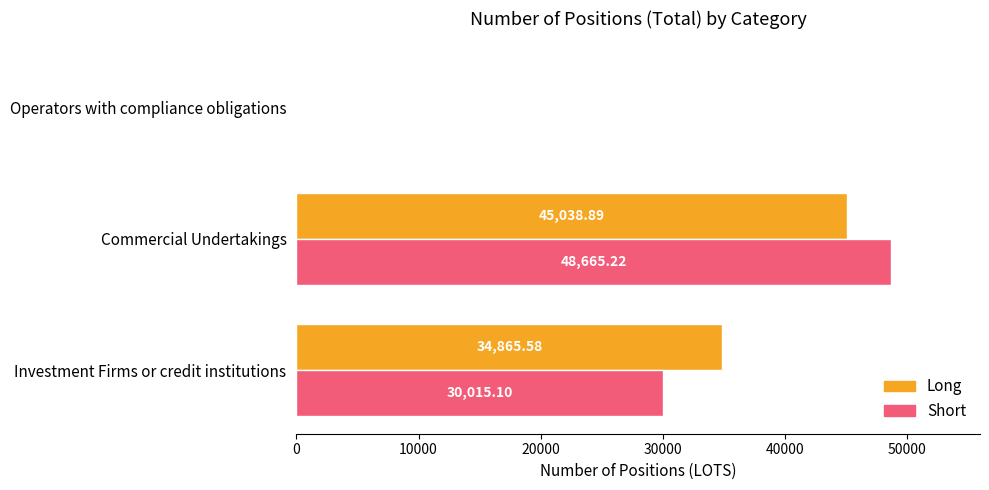

Which category has the highest value across all series?

Commercial Undertakings